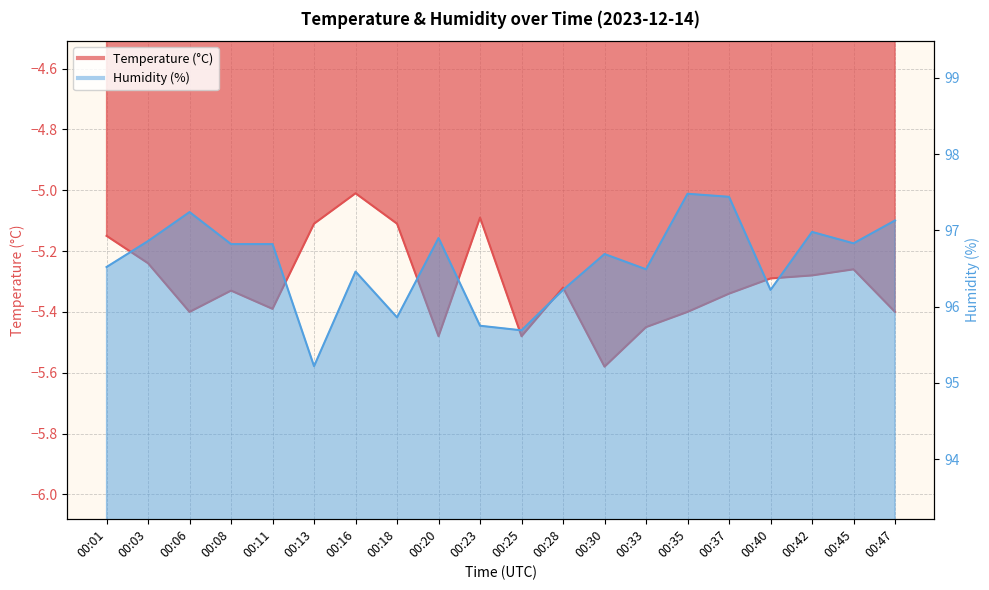

How many series are shown in this chart?

2